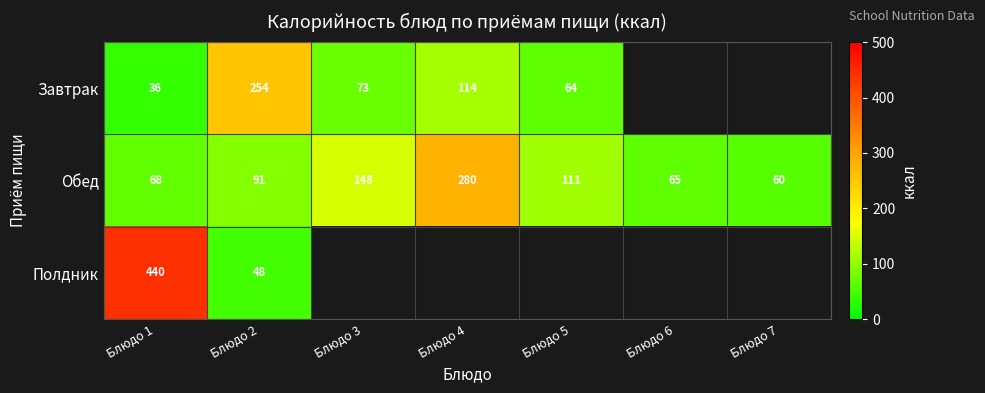

The Завтрак series shows 114 at Блюдо 4. True or false?

True